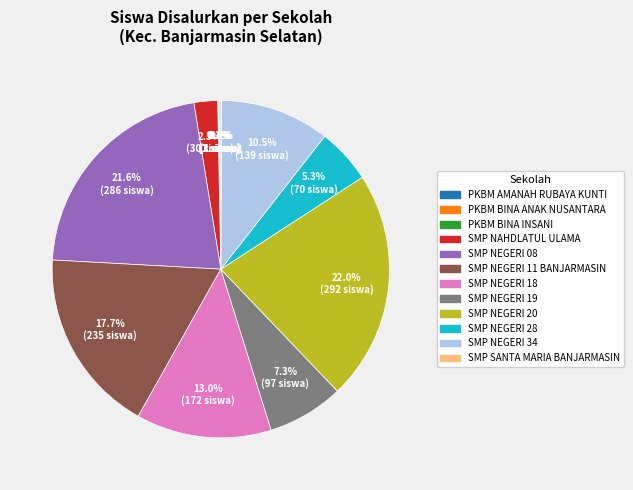

The SMP NEGERI 20 slice represents 22% of the pie. True or false?

True